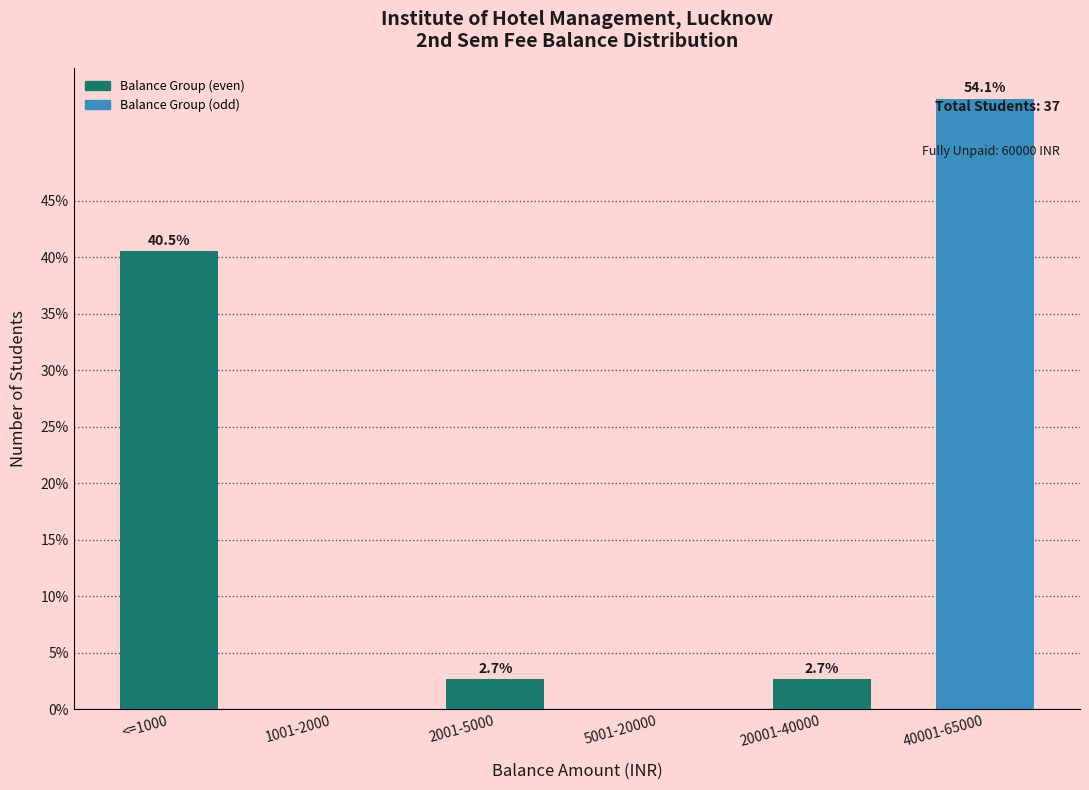

Reading left to right, transcribe all the data shown in this chart.

<=1000=40.5	1001-2000=0.0	2001-5000=2.7	5001-20000=0.0	20001-40000=2.7	40001-65000=54.1